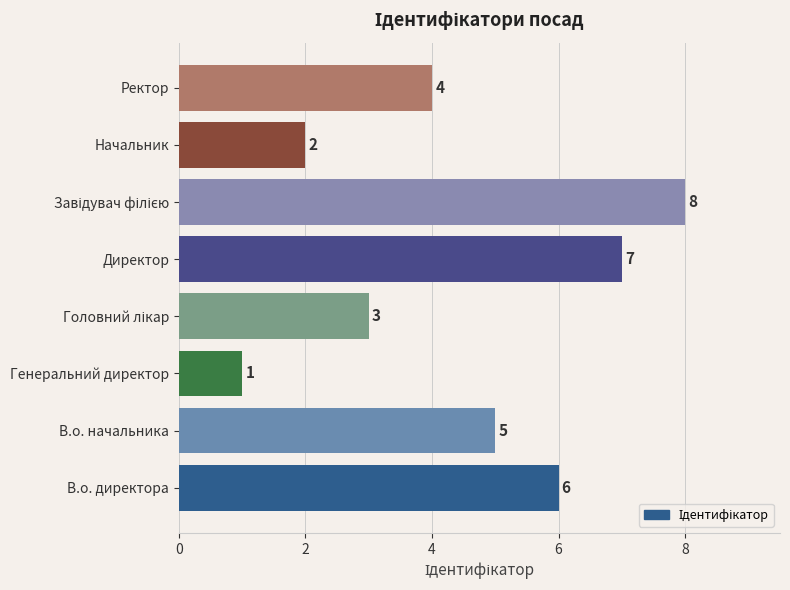

What is the sum of the values at В.о. начальника and Директор?

12